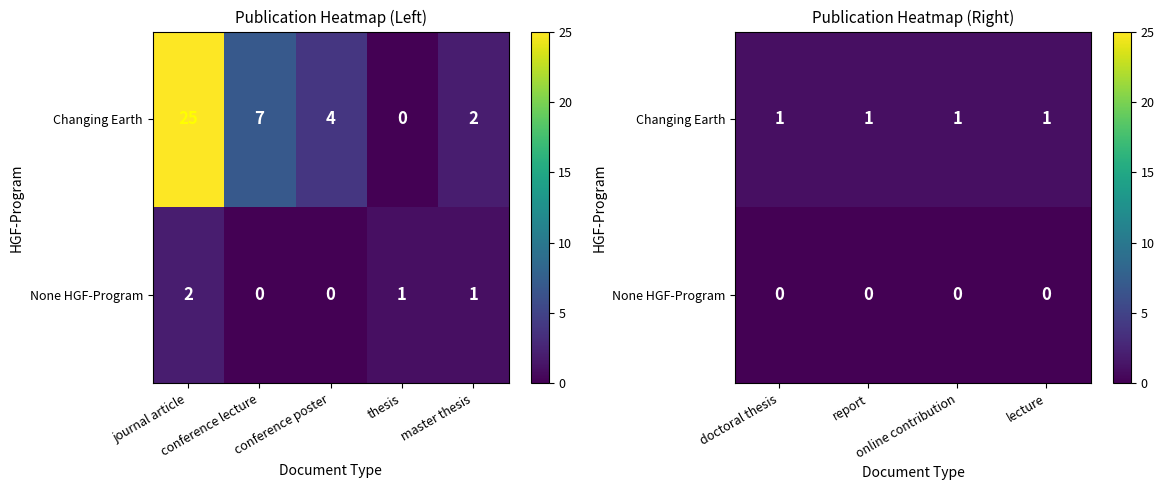

At which category is the sum across all series the highest?

doctoral thesis